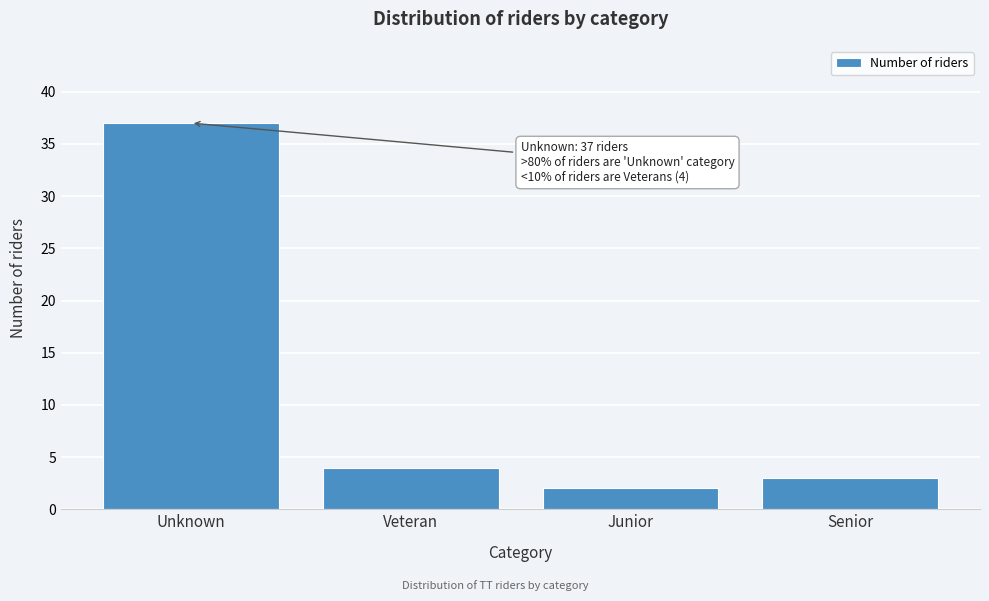

Reading left to right, transcribe all the data shown in this chart.

37	4	2	3